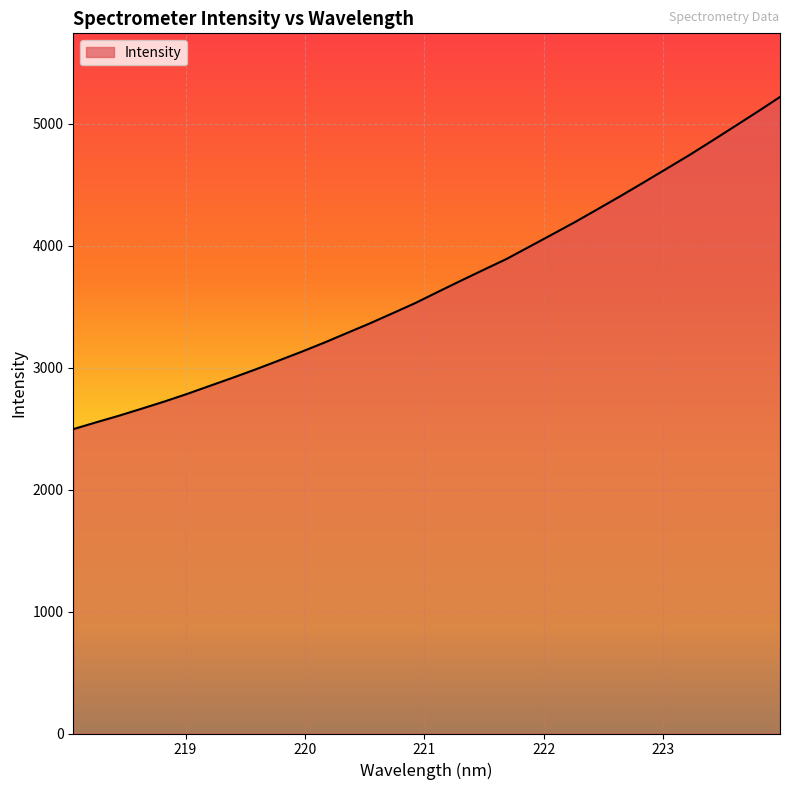

What is the smallest value displayed?

2494.9